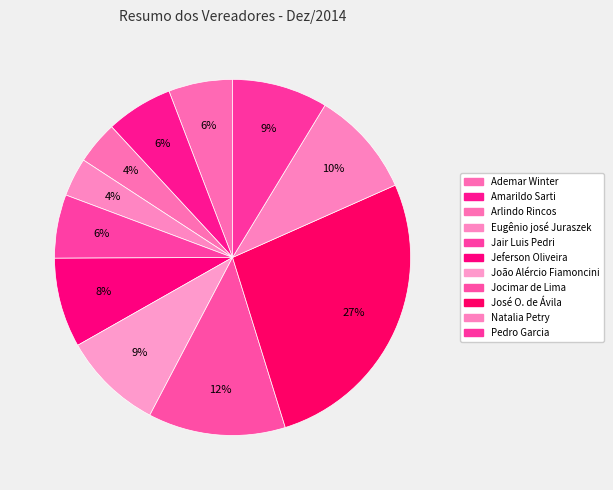

What is the largest slice in the pie chart?

José O. de Ávila